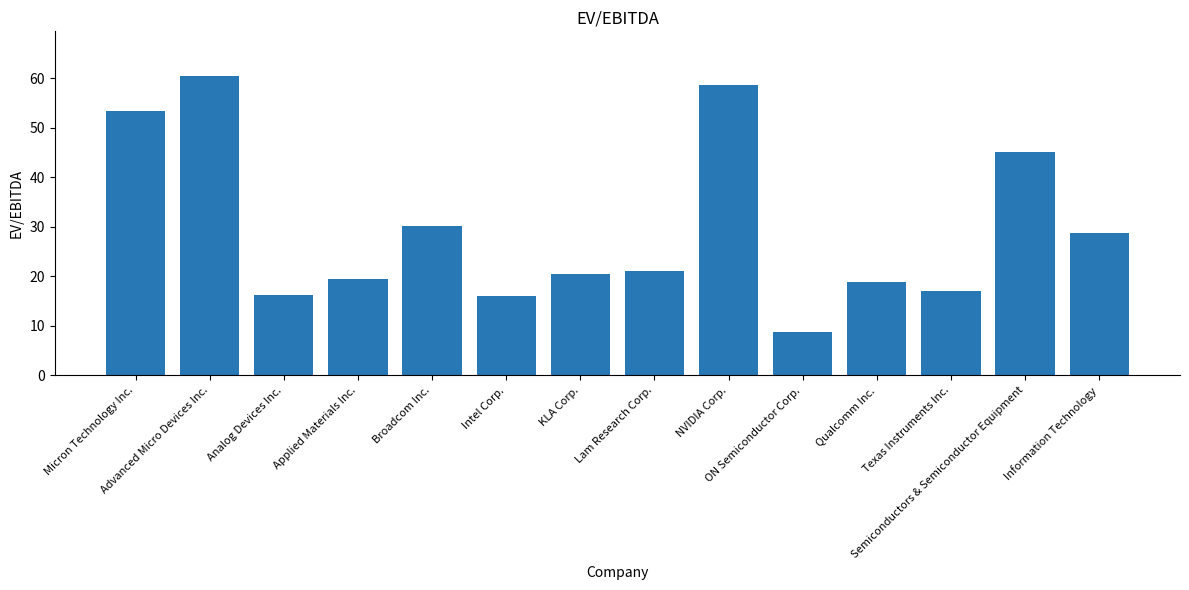

What is the value of the 1st bar from the left?

53.3